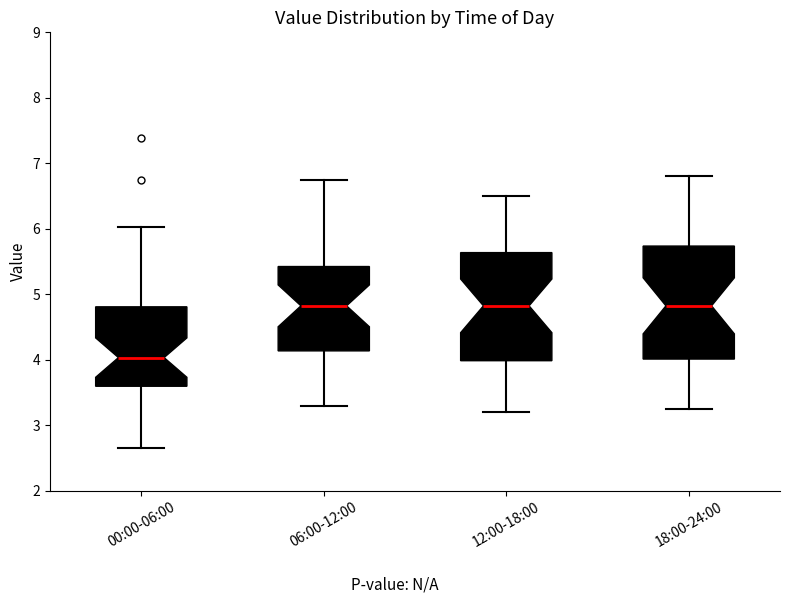

Reading left to right, read every box against the y-axis: the position of its median line, the range the box covers, and the ends of its whiskers. The values are not printed on the chart, so give them approximately, as read against the axis.

00:00-06:00: median 4.0, box 3.6 to 4.8, whiskers 2.7 to 6.0
06:00-12:00: median 4.8, box 4.1 to 5.4, whiskers 3.3 to 6.8
12:00-18:00: median 4.8, box 4.0 to 5.6, whiskers 3.2 to 6.5
18:00-24:00: median 4.8, box 4.0 to 5.7, whiskers 3.3 to 6.8